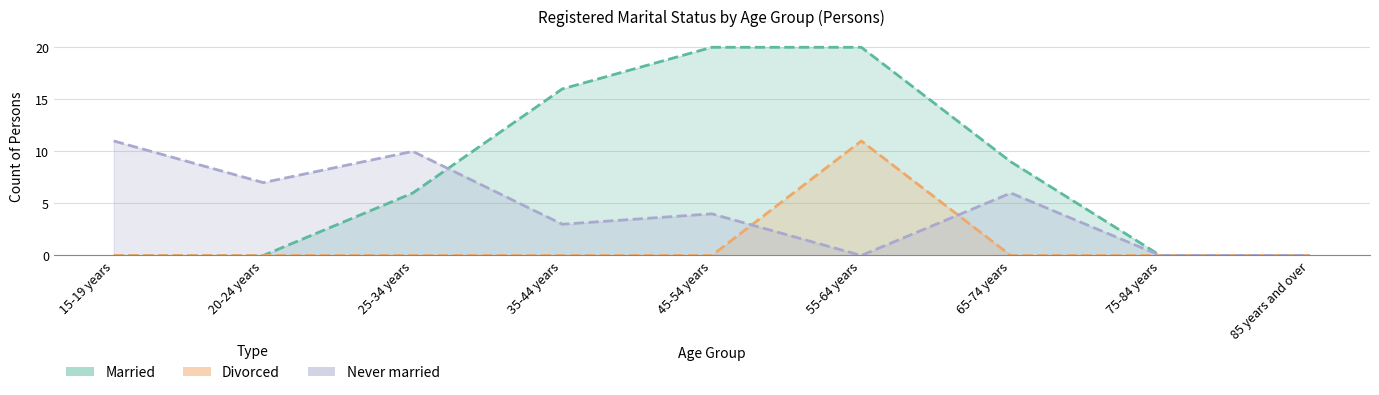

Reading right to left, list all the values displayed in this chart.

Married: 85 years and over=0	75-84 years=0	65-74 years=9	55-64 years=20	45-54 years=20	35-44 years=16	25-34 years=6	20-24 years=0	15-19 years=0
Divorced: 85 years and over=0	75-84 years=0	65-74 years=0	55-64 years=11	45-54 years=0	35-44 years=0	25-34 years=0	20-24 years=0	15-19 years=0
Never married: 85 years and over=0	75-84 years=0	65-74 years=6	55-64 years=0	45-54 years=4	35-44 years=3	25-34 years=10	20-24 years=7	15-19 years=11